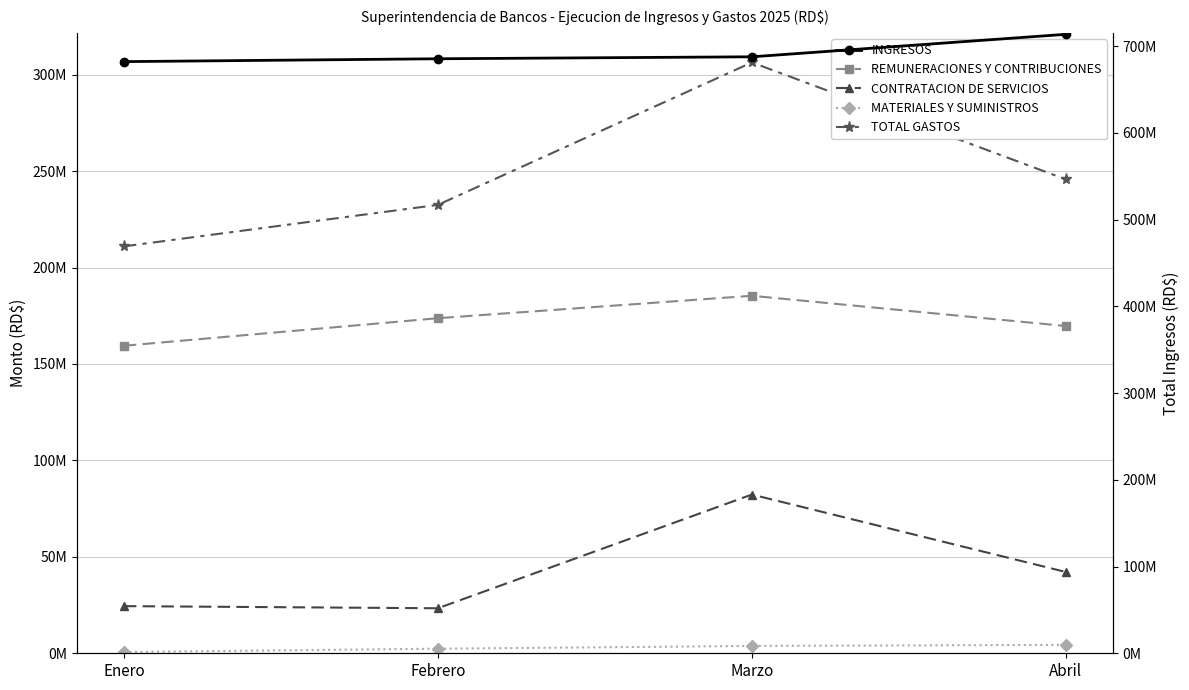

What is the sum of all MATERIALES Y SUMINISTROS values?

11185228.6